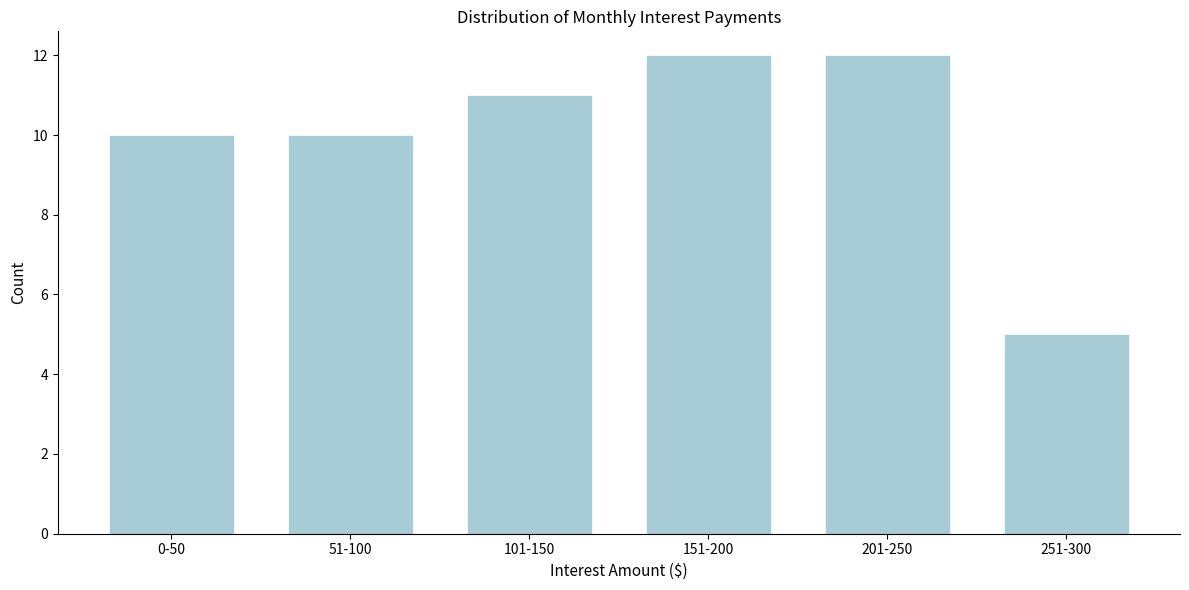

Reading left to right, extract all data points from this chart.

10	10	11	12	12	5